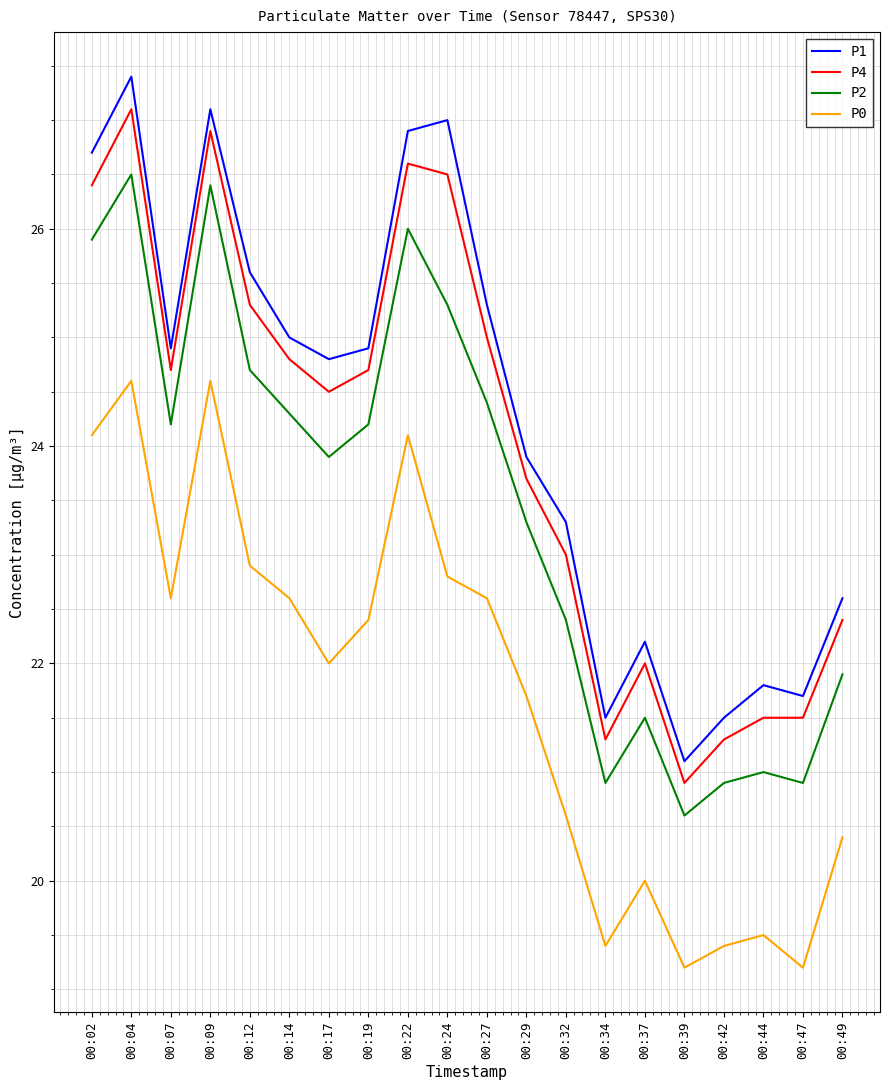

What is the sum of all P0 values?

434.7